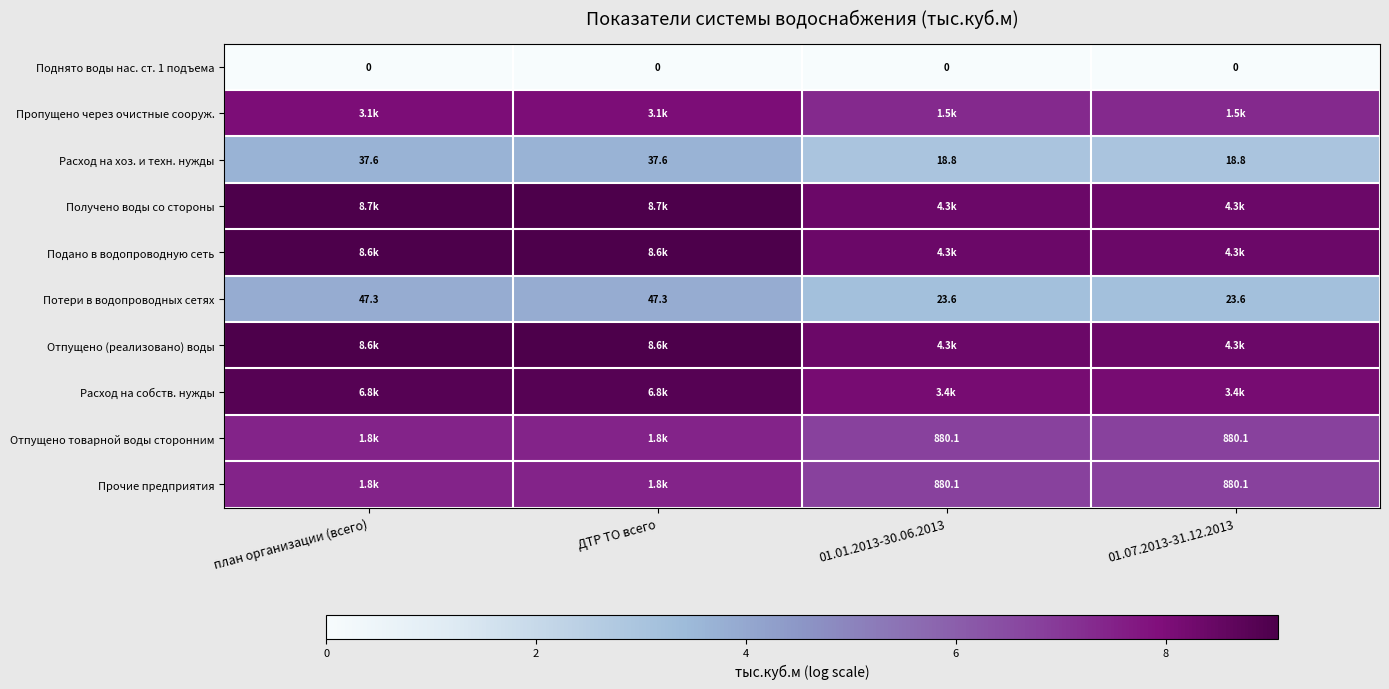

Is it true that Подано в водопроводную сеть equals 8.4 at 01.01.2013-30.06.2013?

True